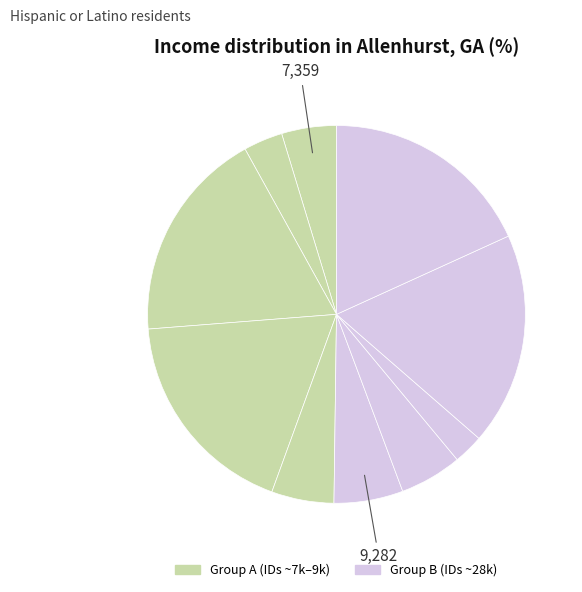

How many segments does this pie chart have?

10